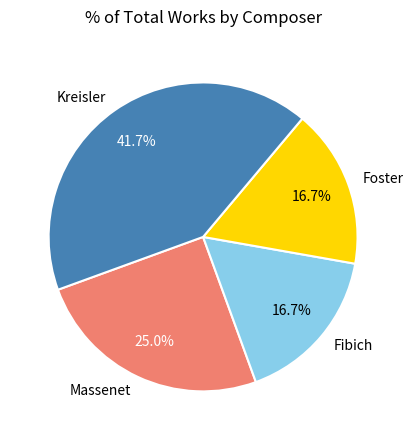

The Kreisler slice represents 42% of the pie. True or false?

True